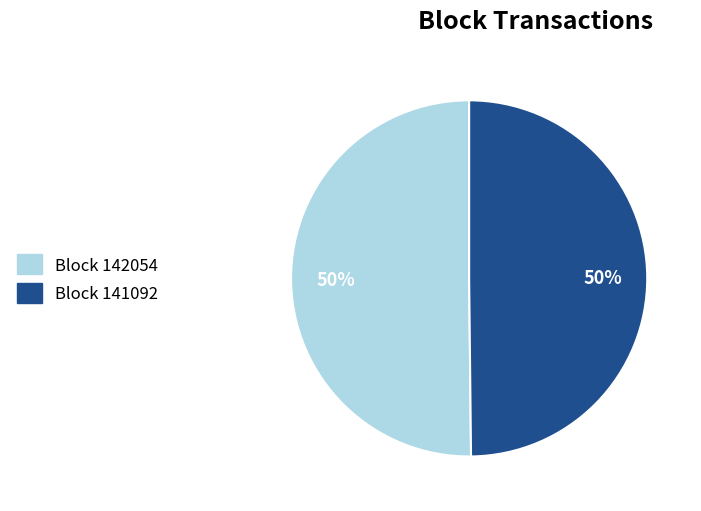

To the nearest percent, what is the average slice percentage?

50%